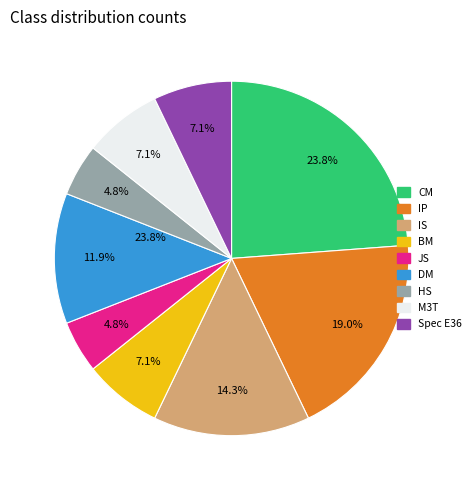

Is it true that BM is 17% of the pie?

False